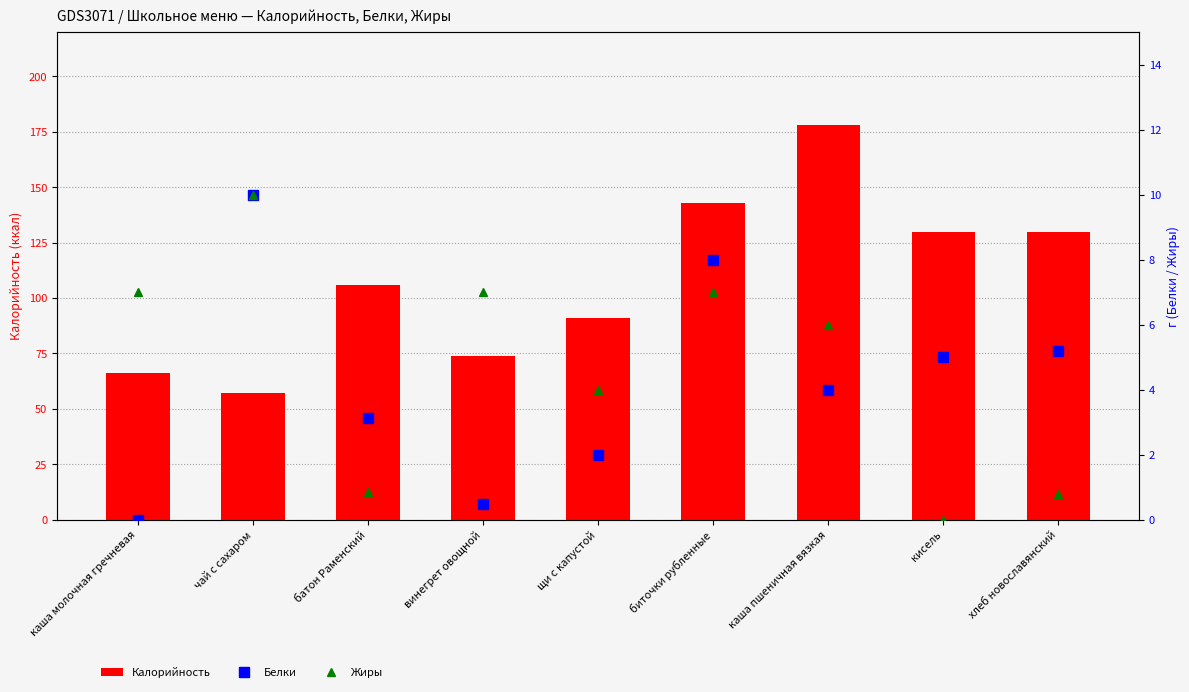

Which series has the largest total across all categories?

Калорийность